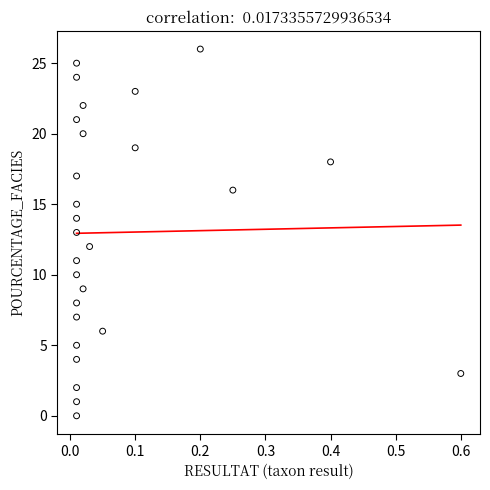

What is the range of Y values (max minus min)?

26